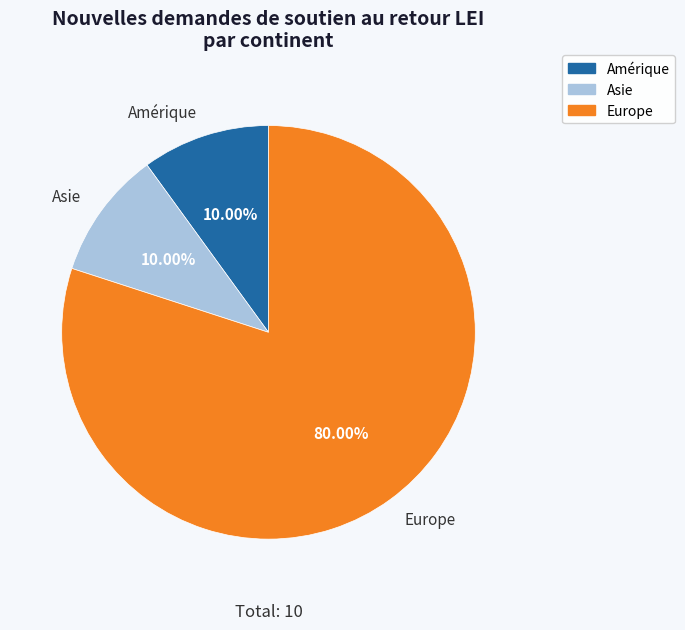

What is the ratio of the value at Amérique to the value at Asie?

1.0